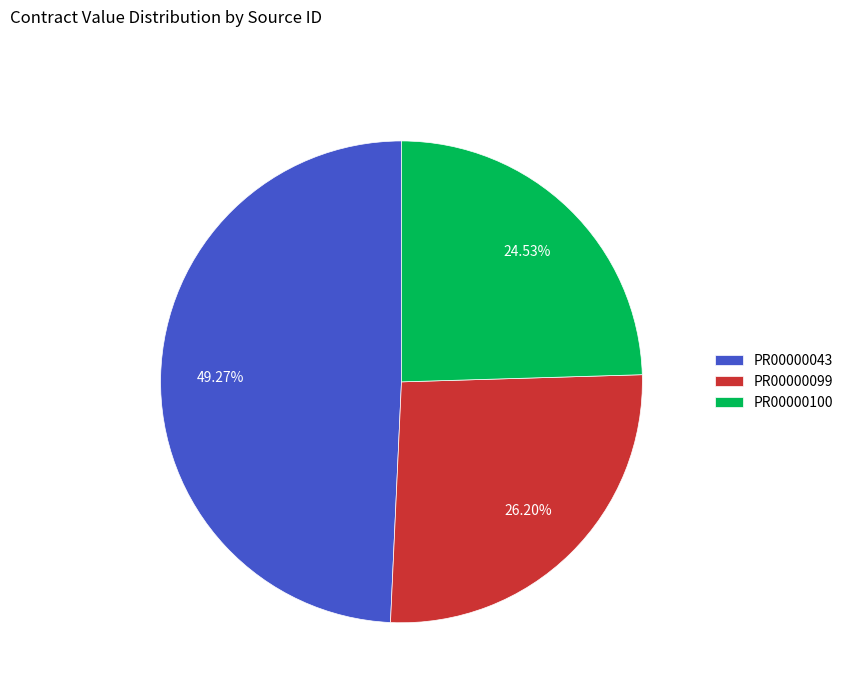

Does PR00000099 account for over 50% of the chart?

No